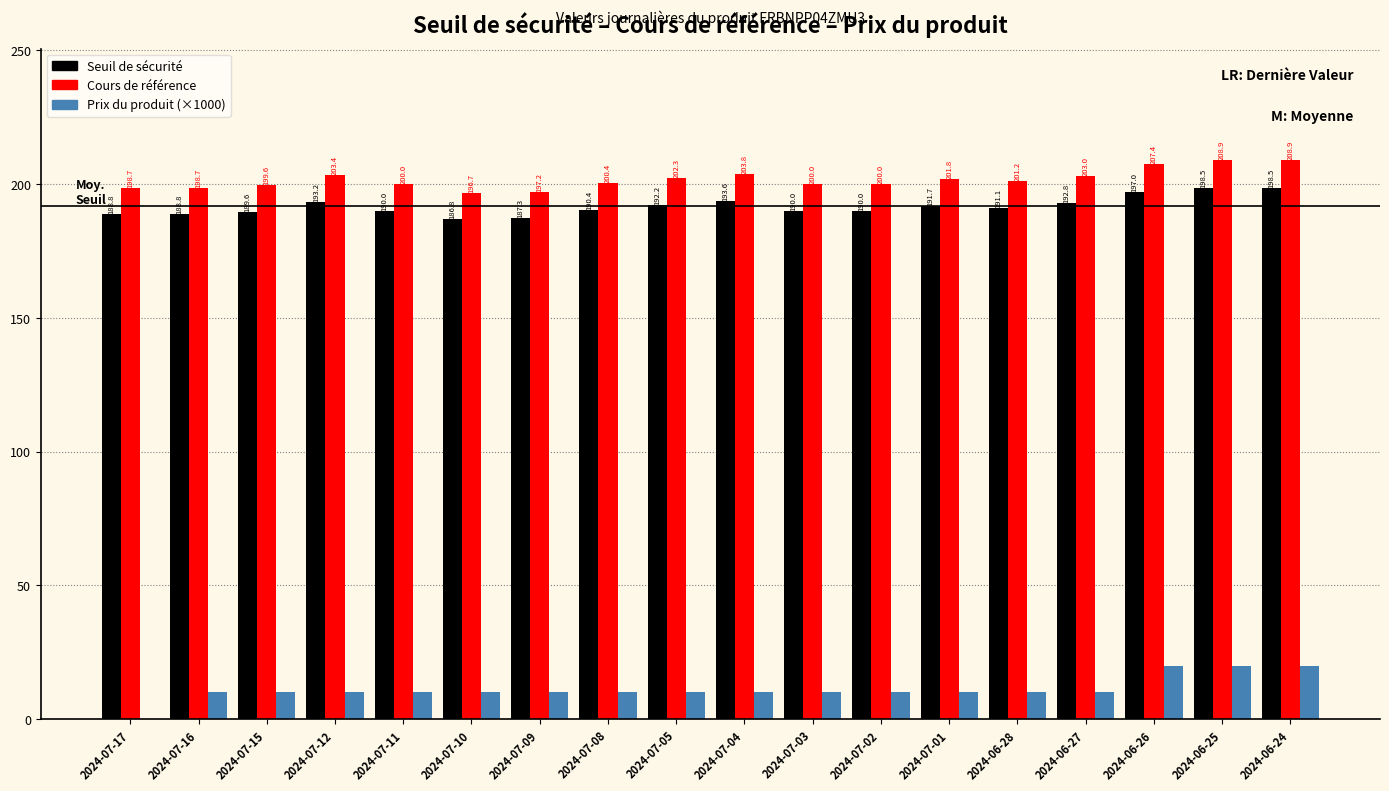

What is the total value across all series at 2024-07-03?

400.0